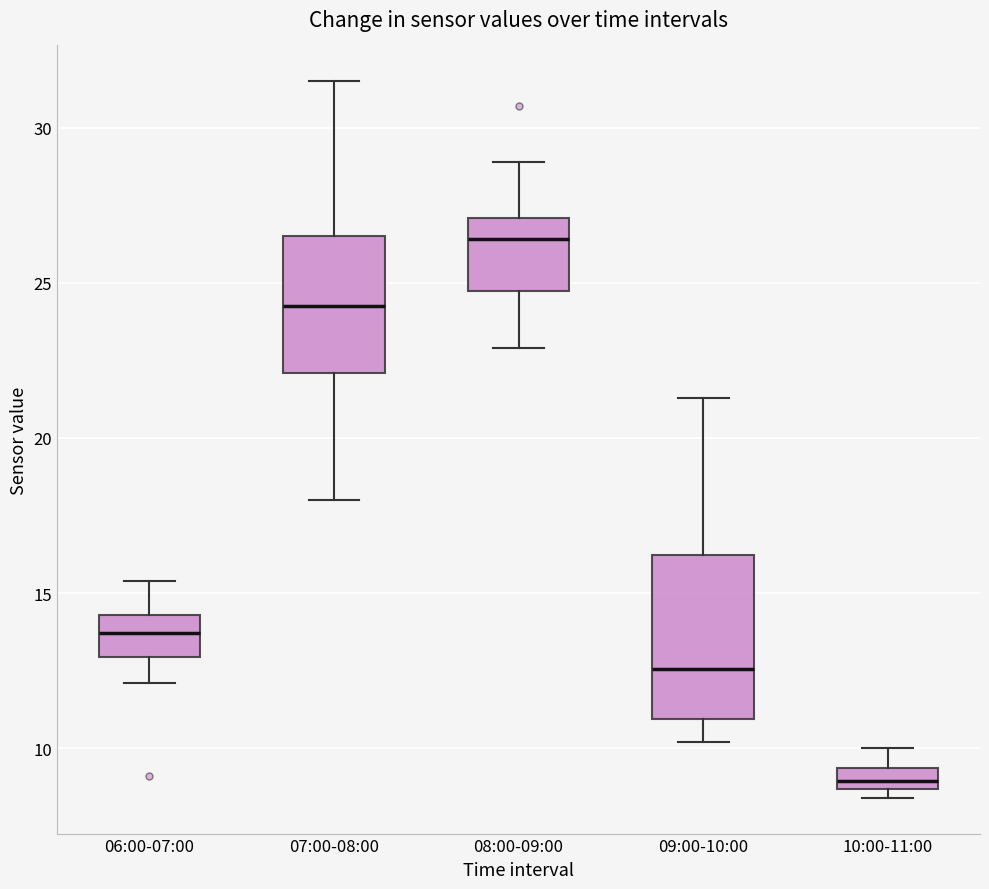

Where is the lower edge of the box for 10:00-11:00 on the y-axis? The values are not printed on the chart, so give them approximately, as read against the axis.

8.5